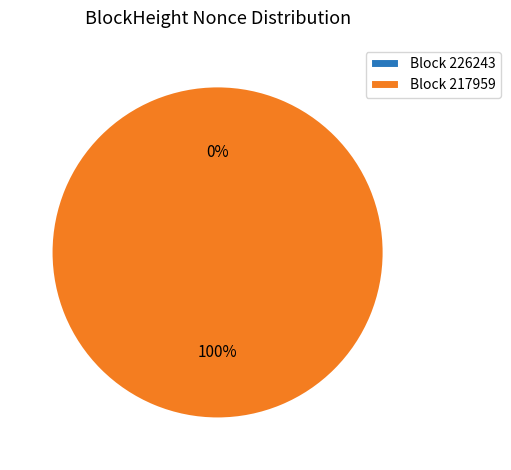

What is the majority slice?

217959